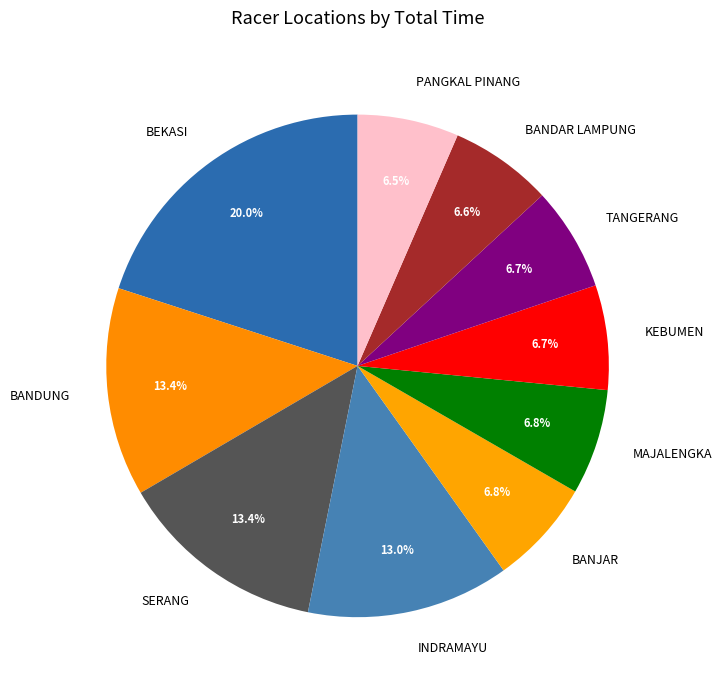

What percentage do INDRAMAYU and MAJALENGKA together represent?

19.8%